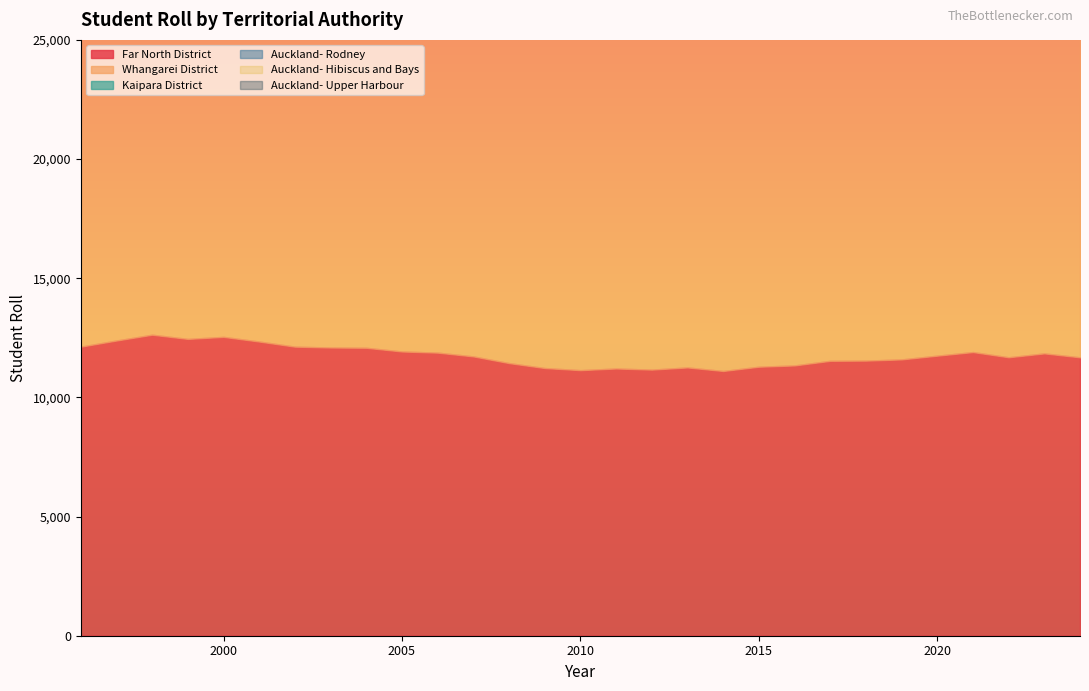

Is the value of Auckland- Upper Harbour at 2018 greater than the value of Whangarei District at 2014?

No